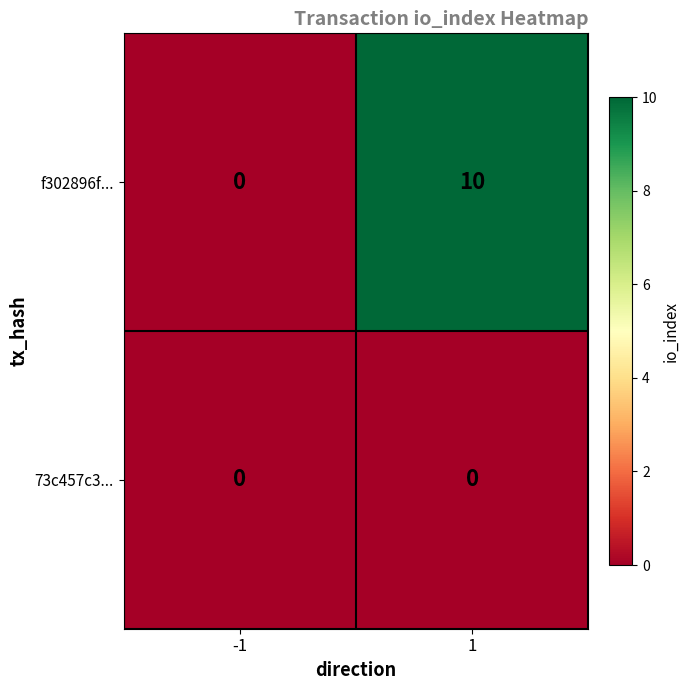

At how many categories does at least one series exceed 8?

1